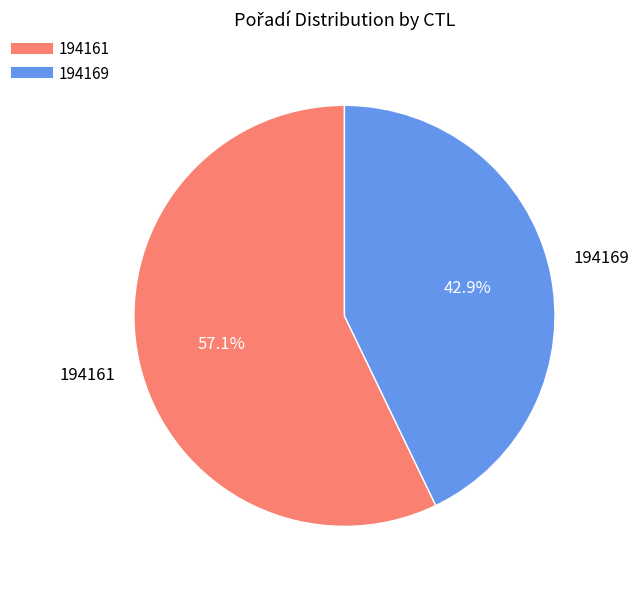

To the nearest percent, what portion does 194161 represent?

57%